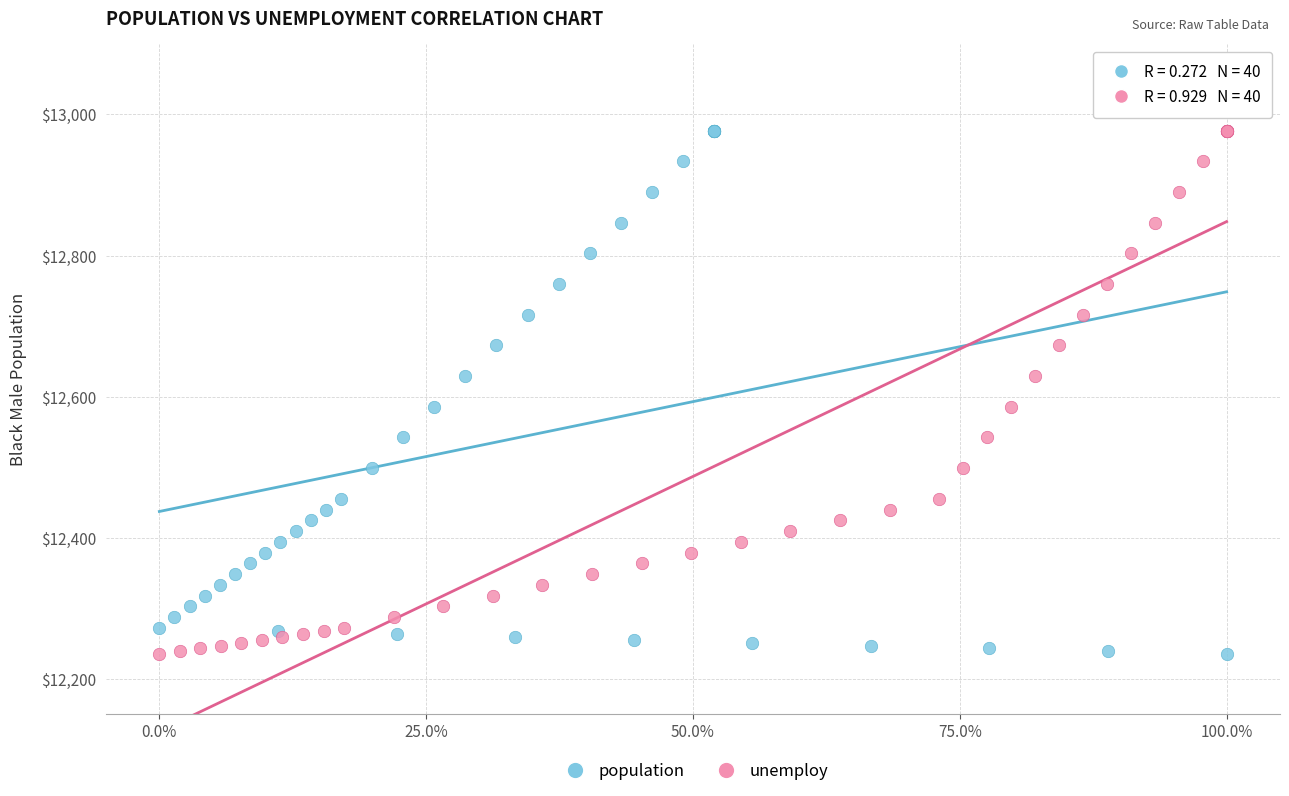

What are all the series names shown in the legend?

population, unemploy